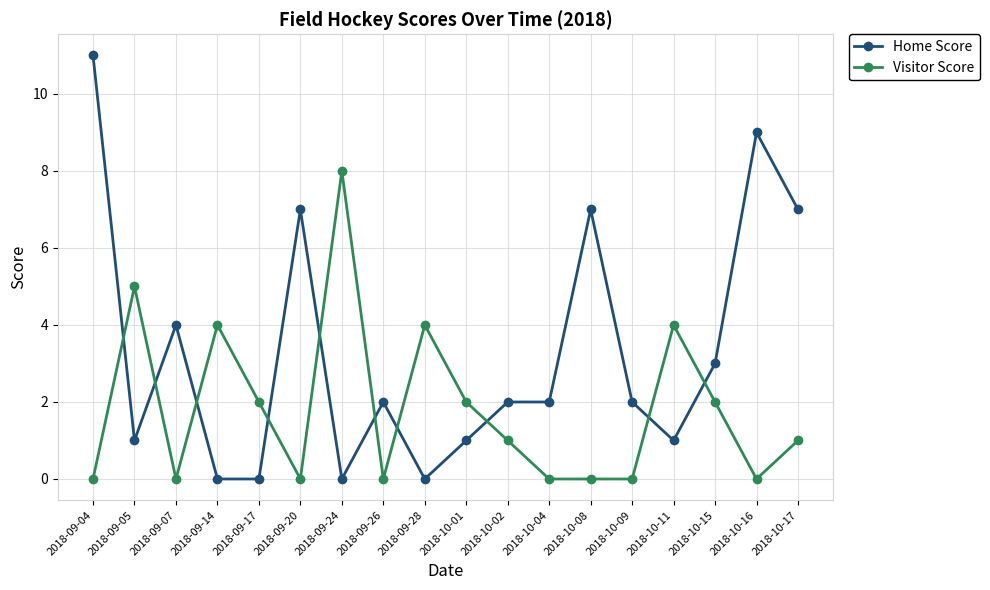

Which series has the widest spread of values?

Home Score